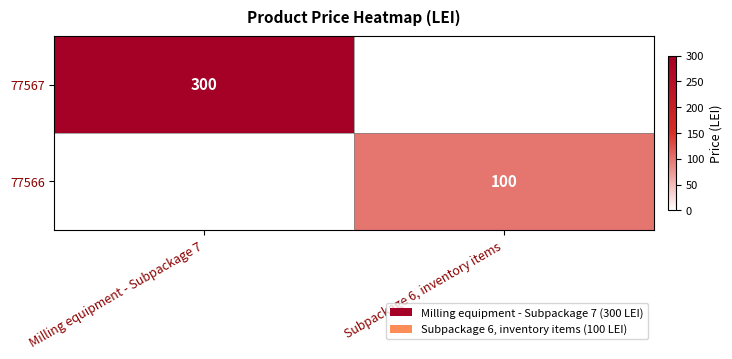

Is it true that 77566 equals 100 at Subpackage 6, inventory items?

True